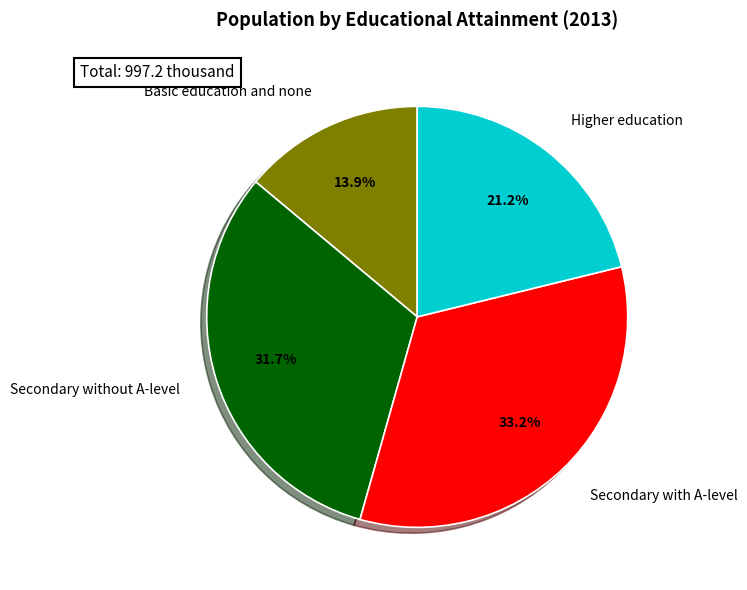

To the nearest percent, what is the average slice percentage?

25%